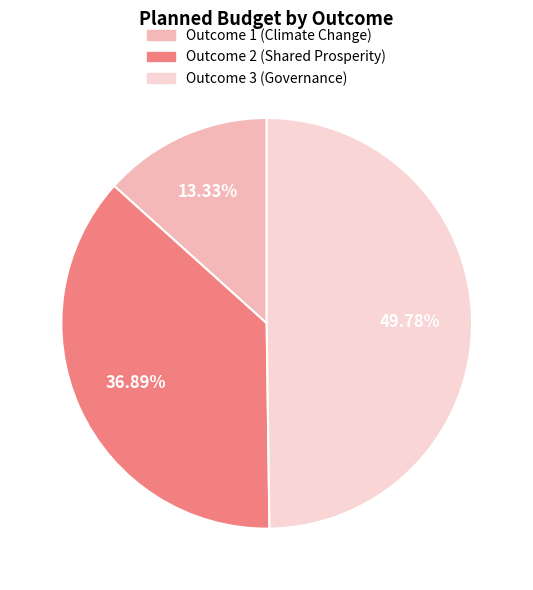

Combined, what portion of the pie is Outcome 3 (Governance) and Outcome 2 (Shared Prosperity)?

86.7%